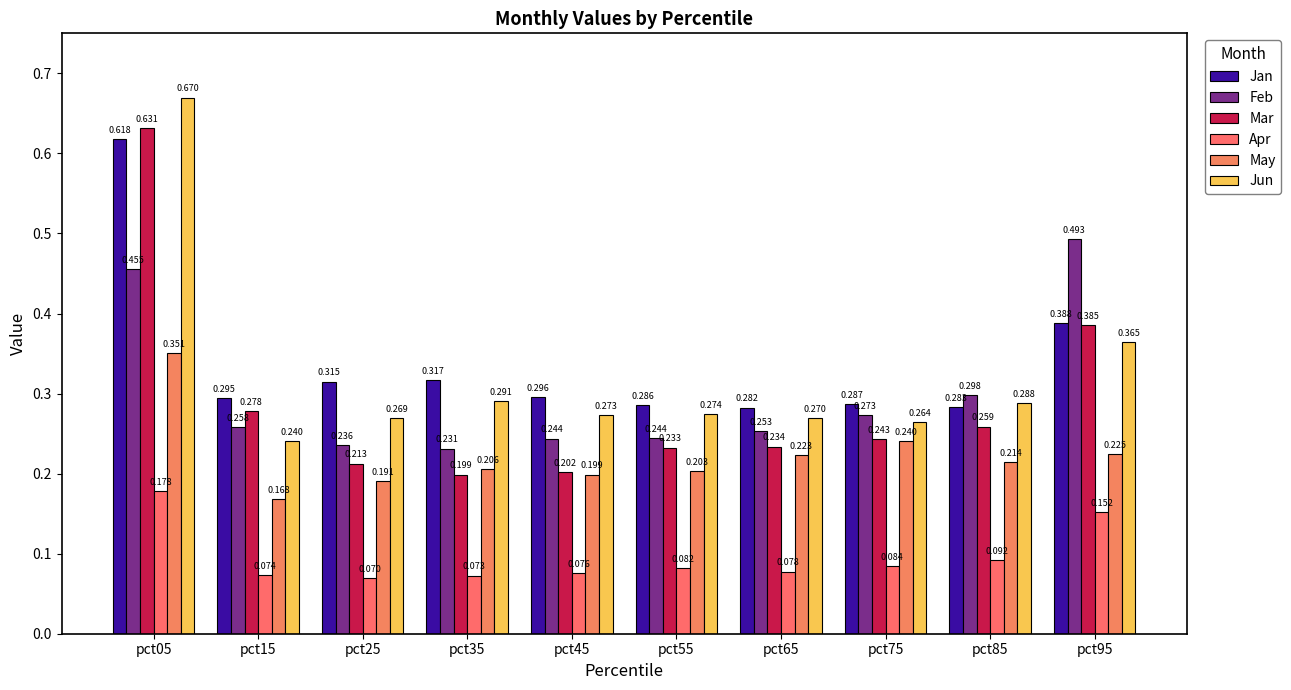

Are the bars horizontal?

No